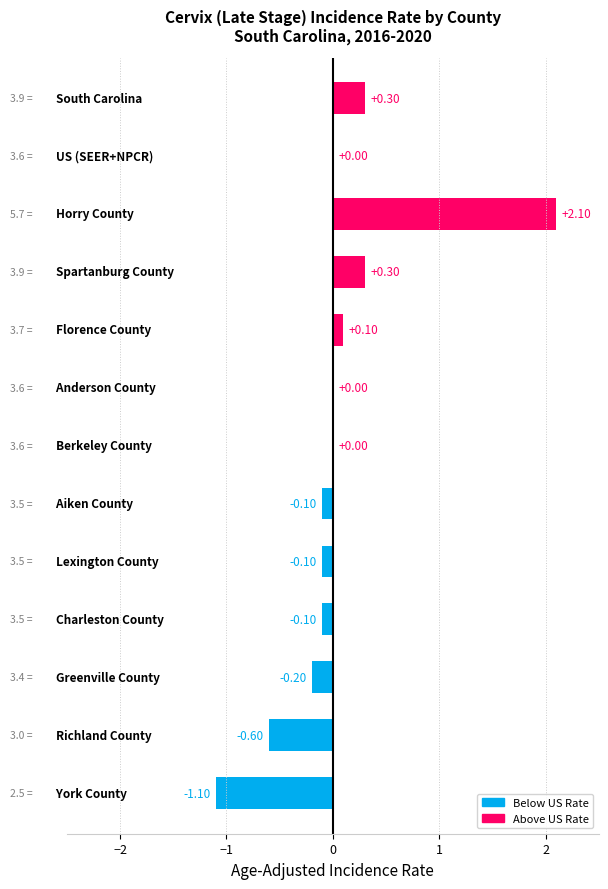

What is the sum of all values?

0.6